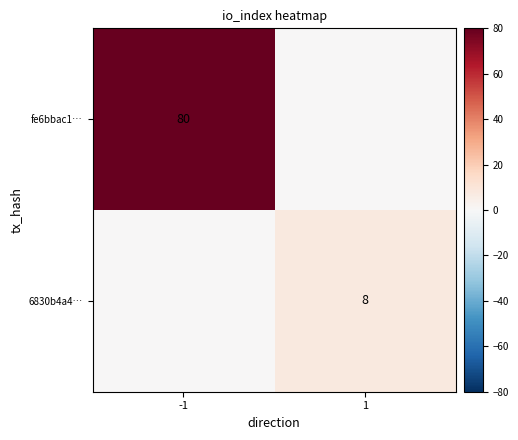

The value of fe6bbac1… at -1 is 27. True or false?

False